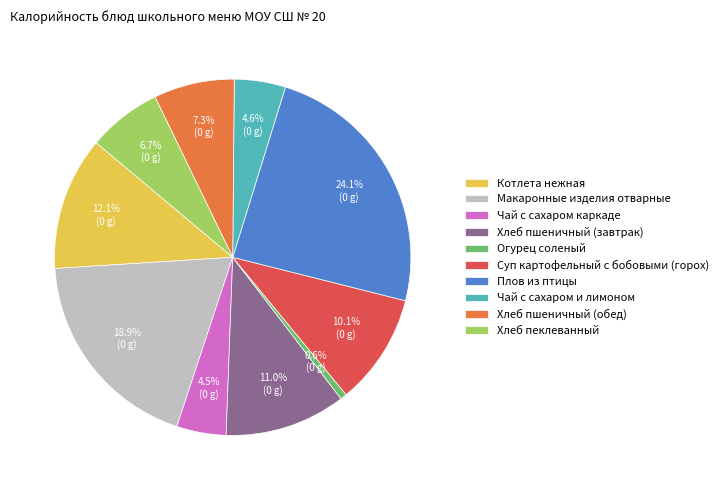

To the nearest percent, what percentage of the pie is Хлеб пшеничный (завтрак)?

11%